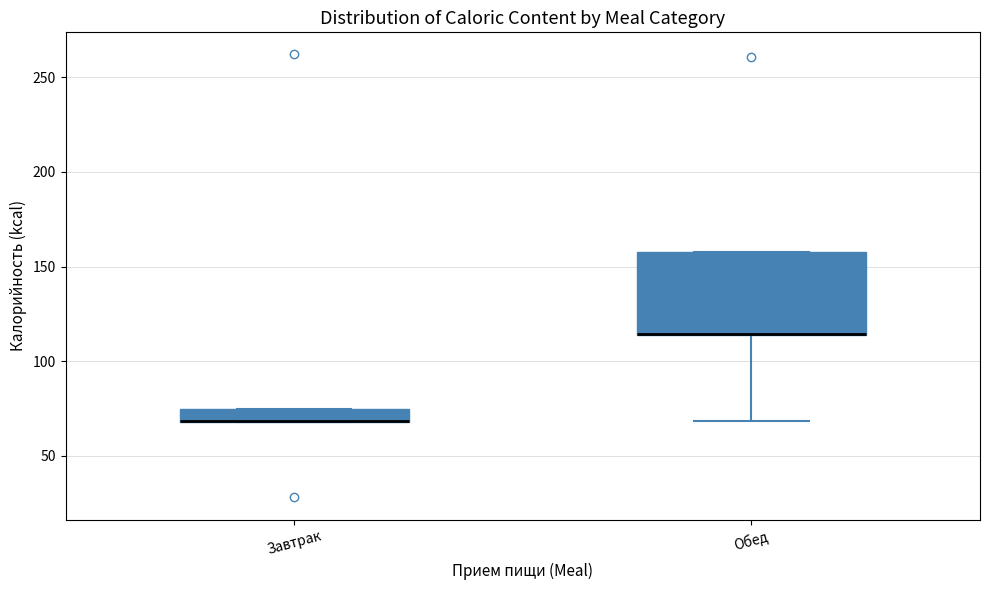

Which box is the tallest, from its lower edge to its upper edge?

Обед